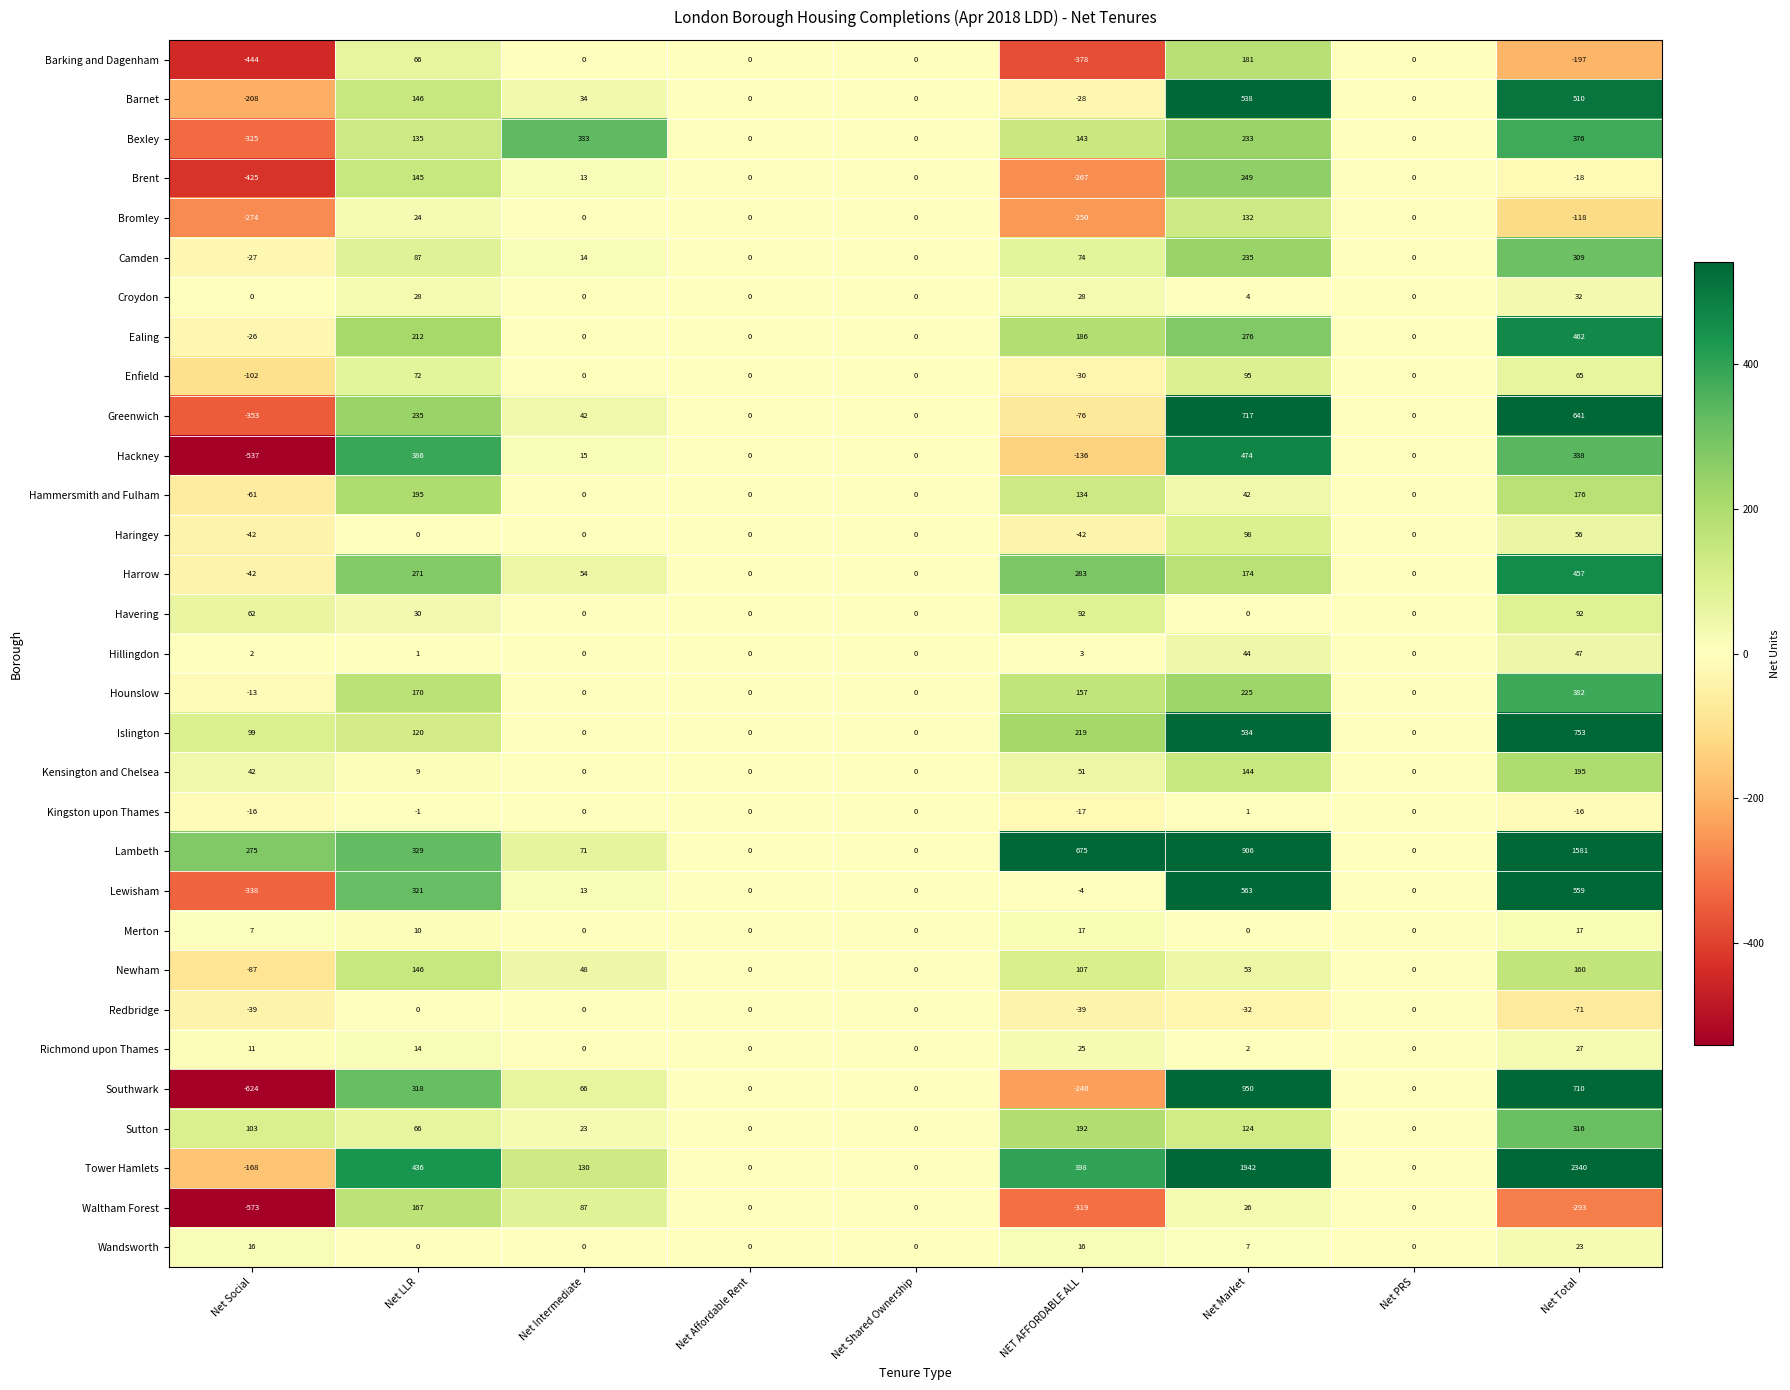

What is the maximum value shown in the chart?

2340